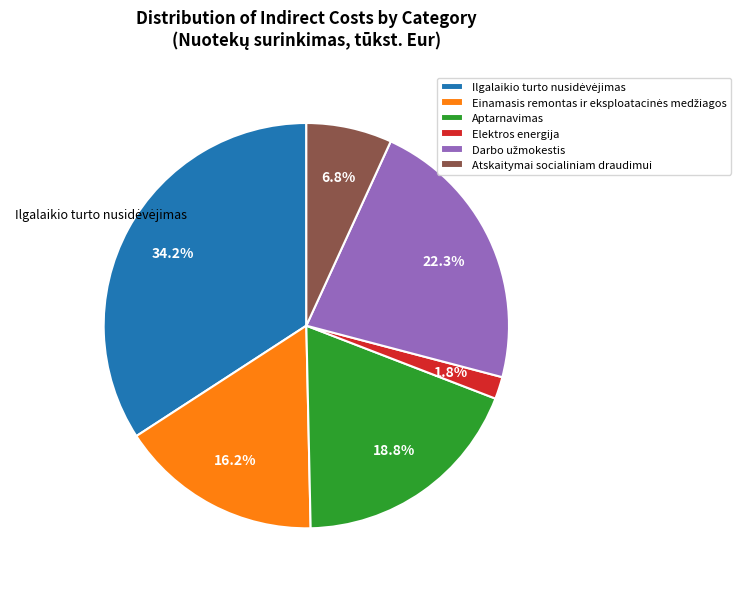

Does any single category account for the majority?

No